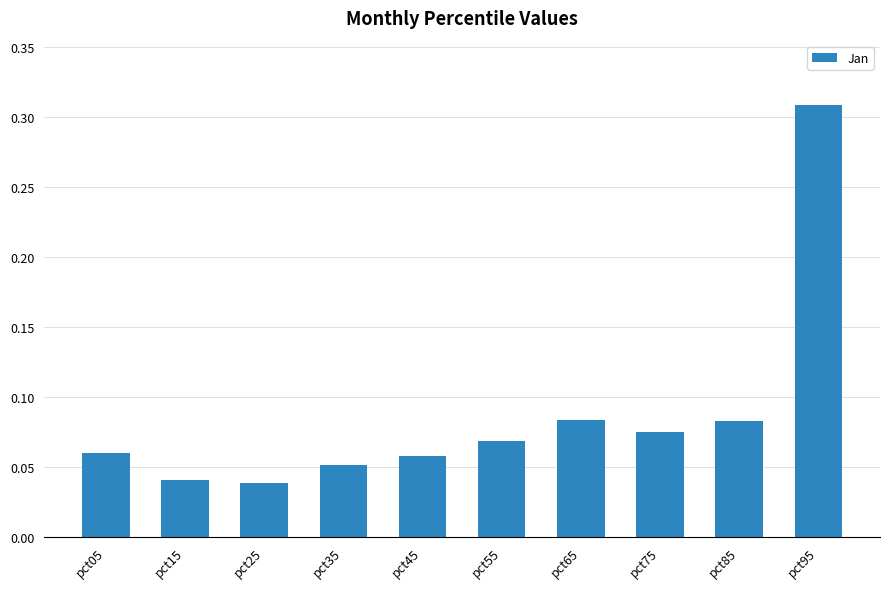

Between pct45 and pct25, which is larger?

pct45